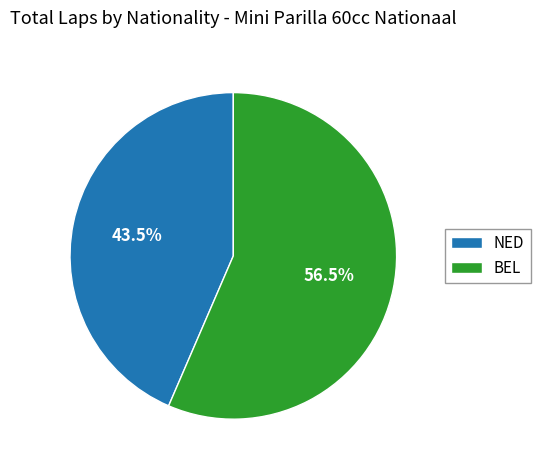

What is the ratio of the value at NED to the value at BEL?

0.8